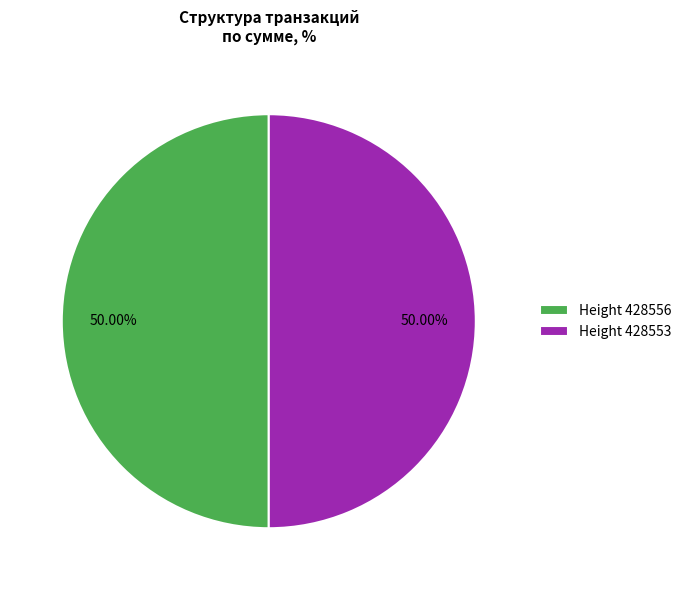

Approximately how many times larger is the value at Height 428553 compared to Height 428556?

1.0